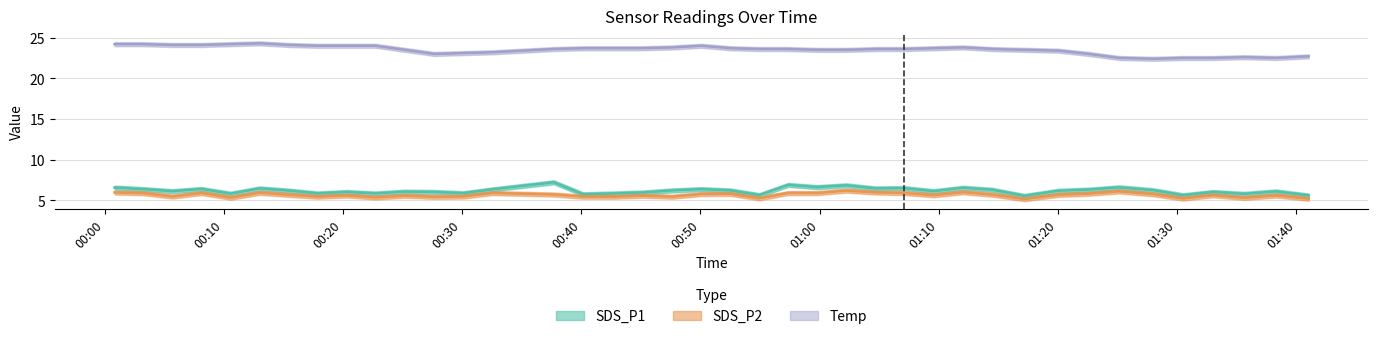

What is the value of the SDS_P2 point at the 37th from the left?

5.6